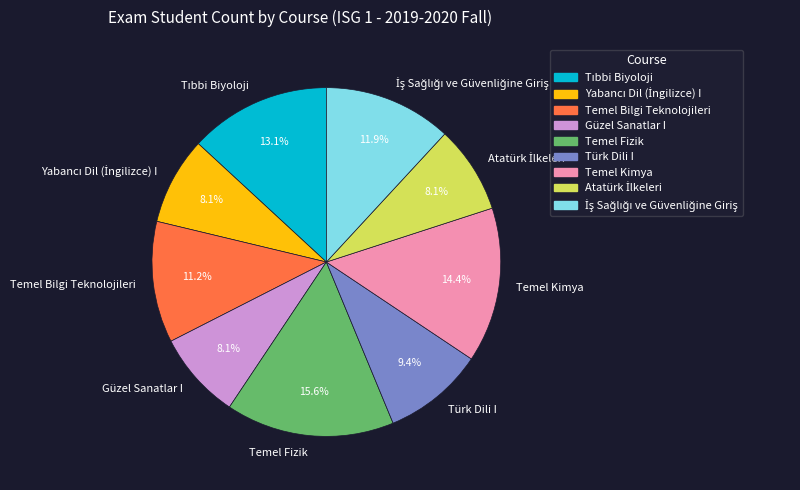

Is there any slice that represents more than half of the pie?

No